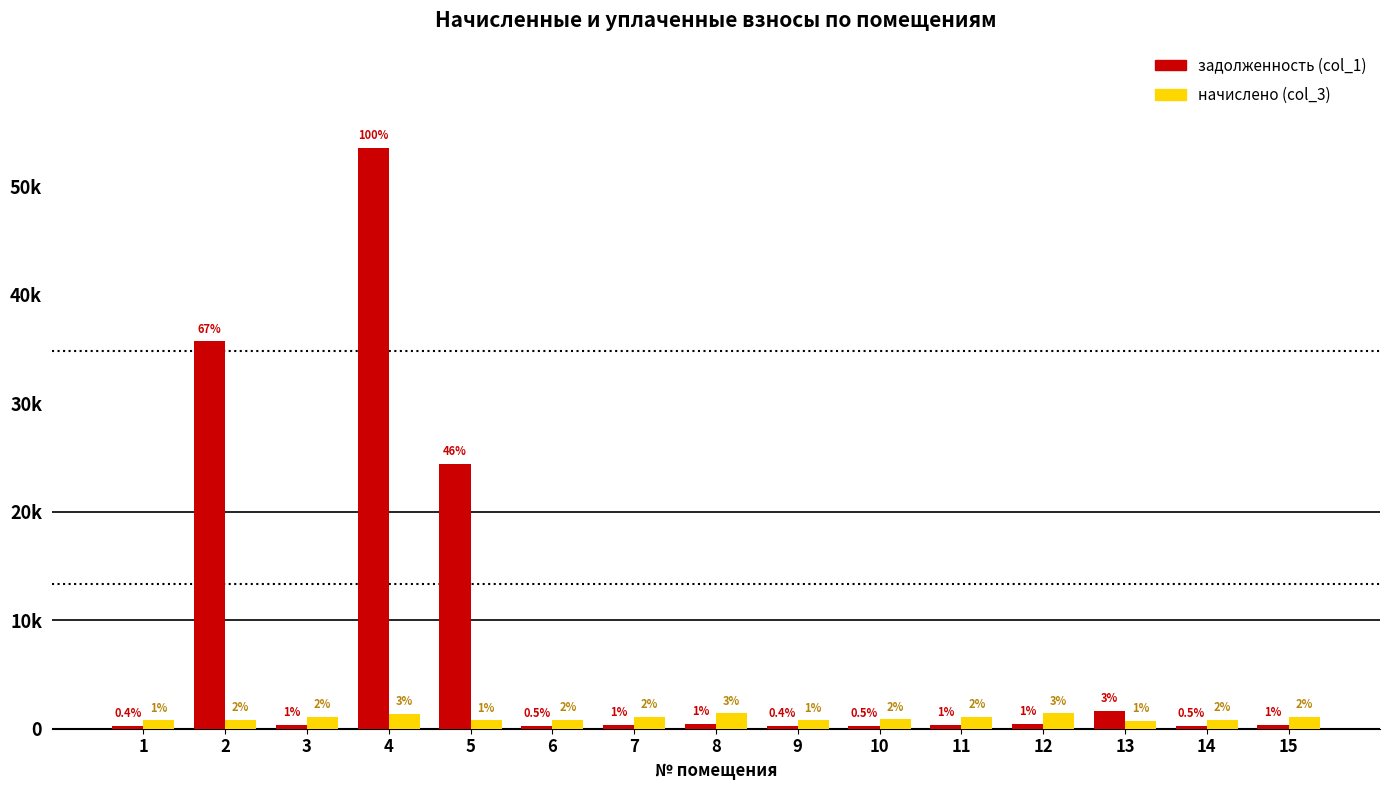

Which category has the lowest value in the начислено (col_3) series?

13